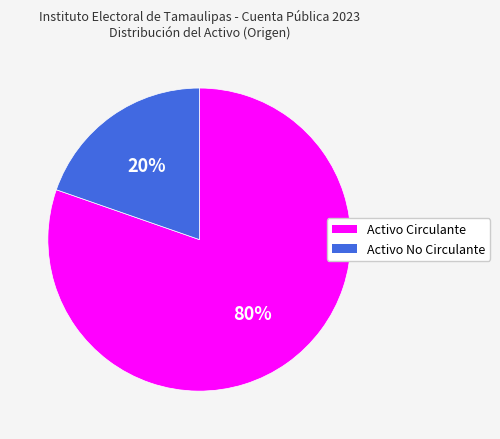

The Activo Circulante slice represents 91% of the pie. True or false?

False